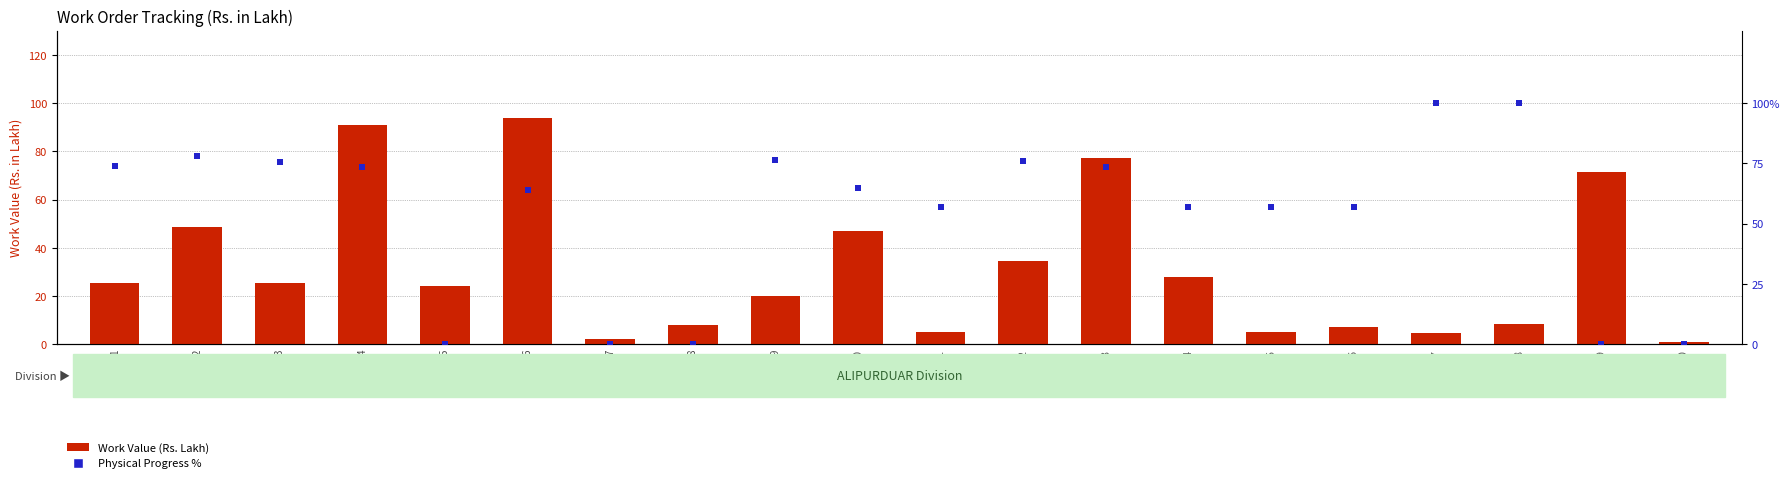

Which series has the largest Y range (max minus min)?

Physical Progress %